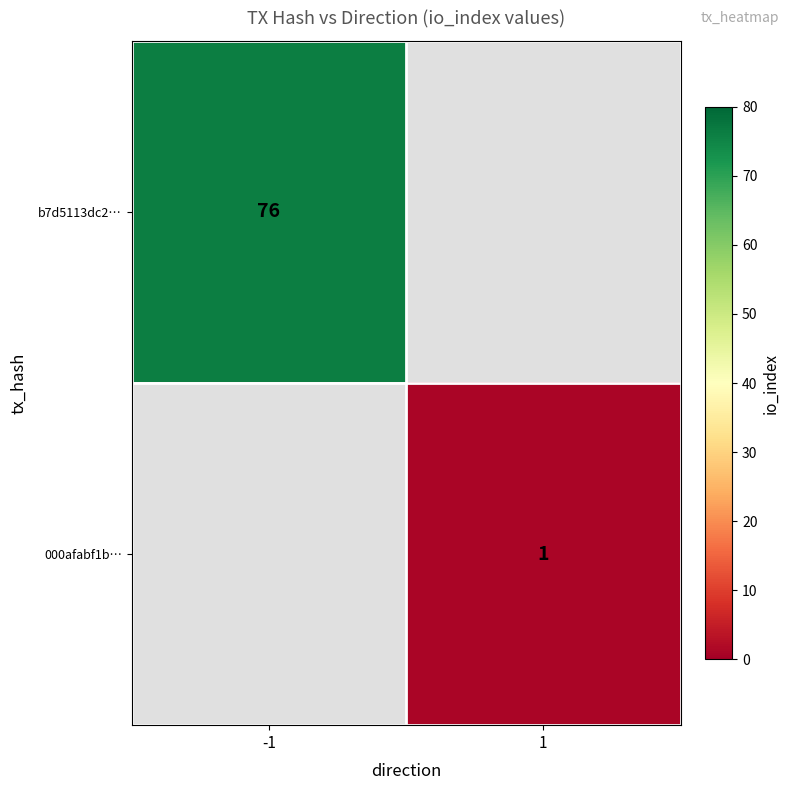

The value of b7d5113dc2… at -1 is 76. True or false?

True